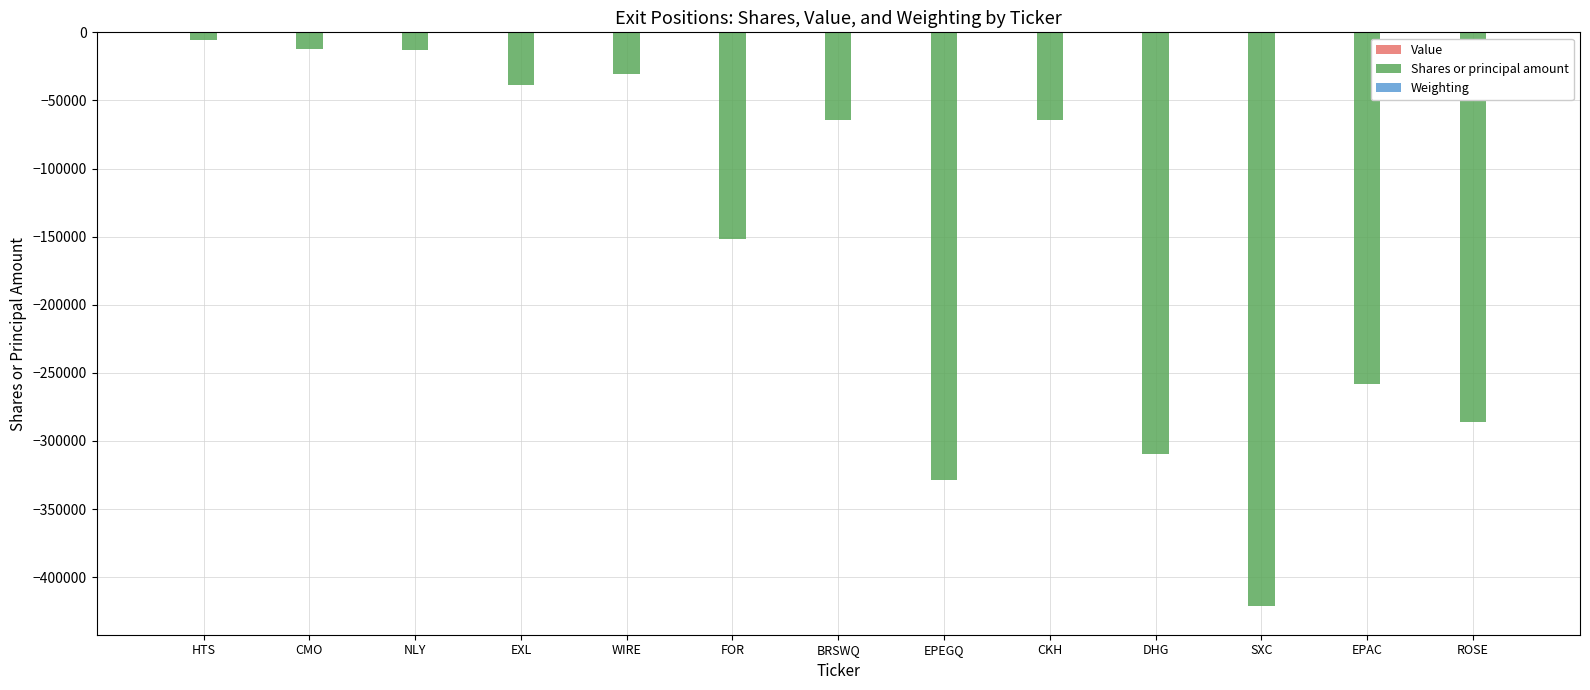

Between FOR and EPAC, which series saw the biggest shift?

Shares or principal amount